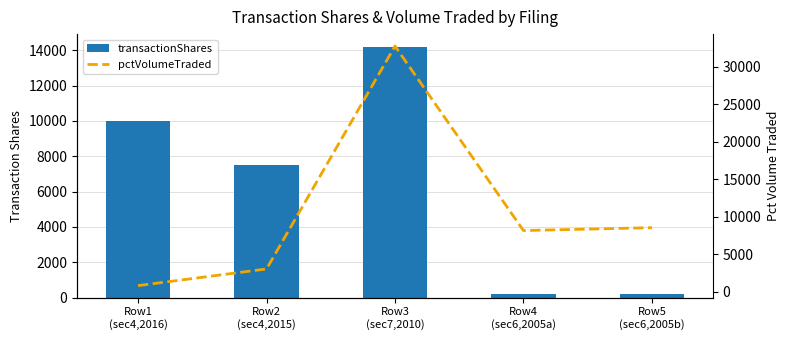

What is the spread (max minus min) of values at Row5
(sec6,2005b)?

8348